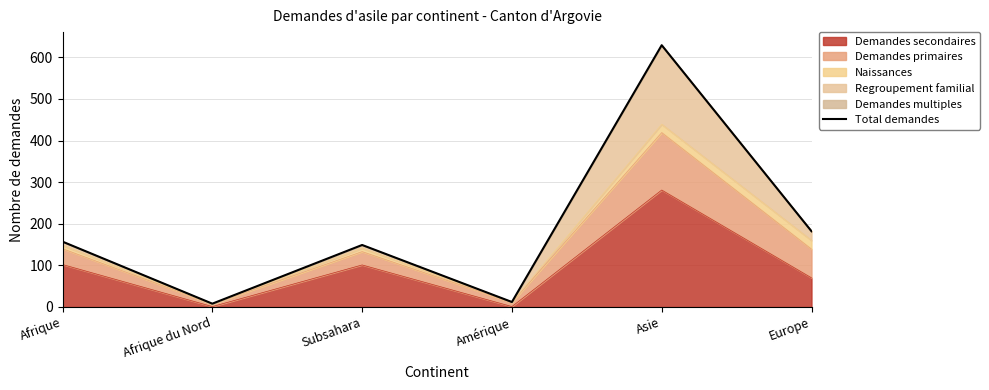

What is the difference between the second highest and second lowest values?

170